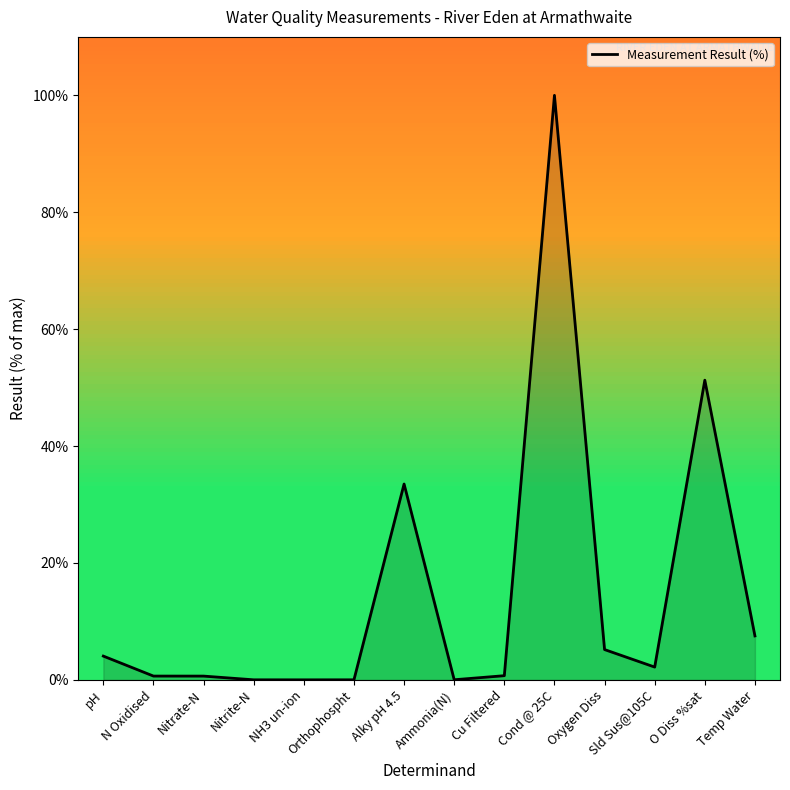

True or false: there are more than 1 points higher than both neighbors.

True